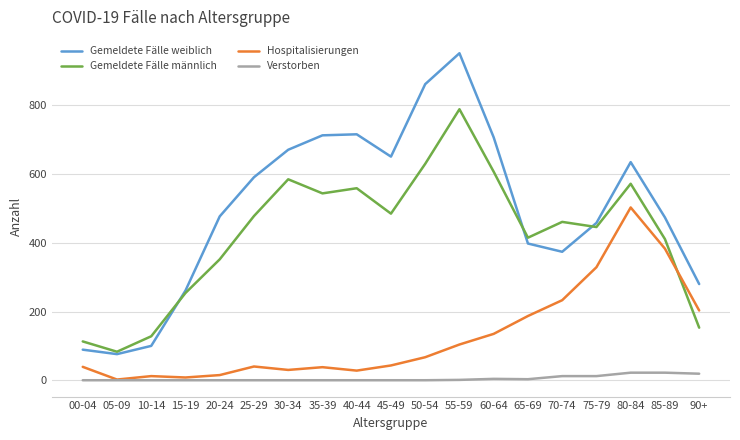

What are all the series names shown in the legend?

Gemeldete Fälle weiblich, Gemeldete Fälle männlich, Hospitalisierungen, Verstorben